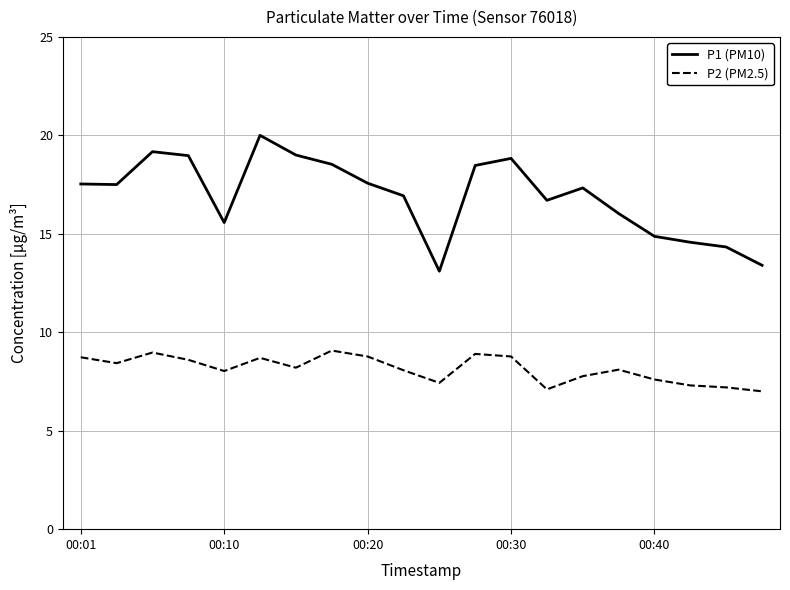

How many lines are shown in the chart?

2